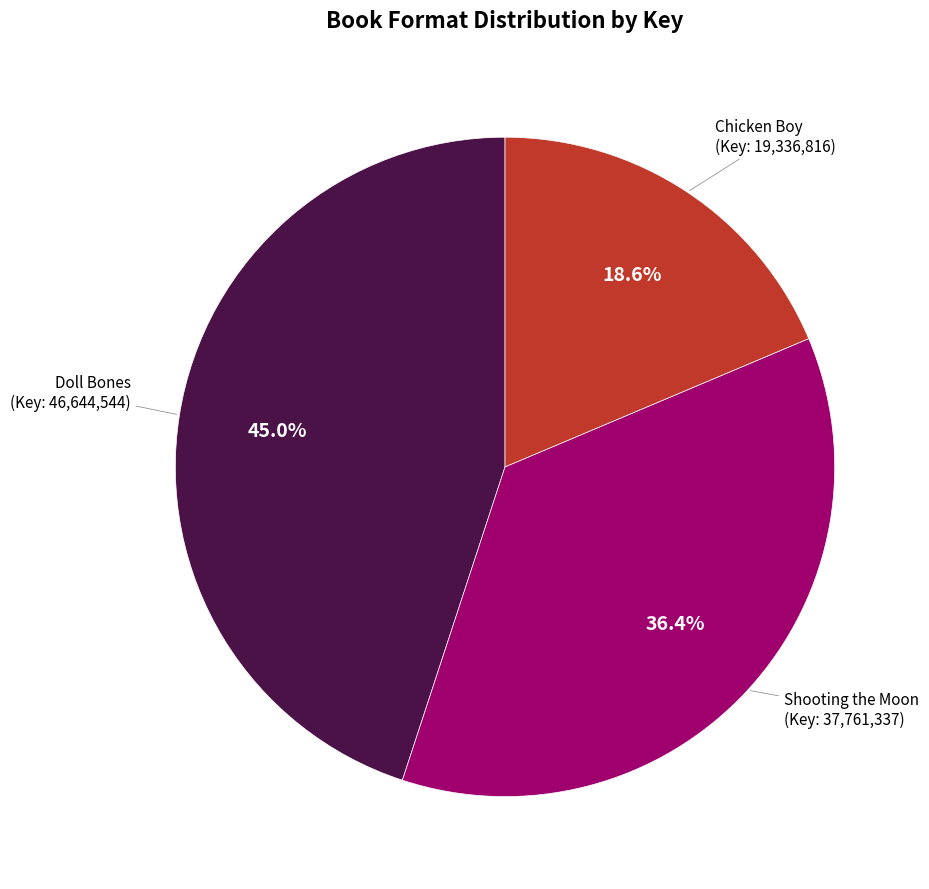

What percentage is the Chicken Boy slice, to the nearest percent?

19%